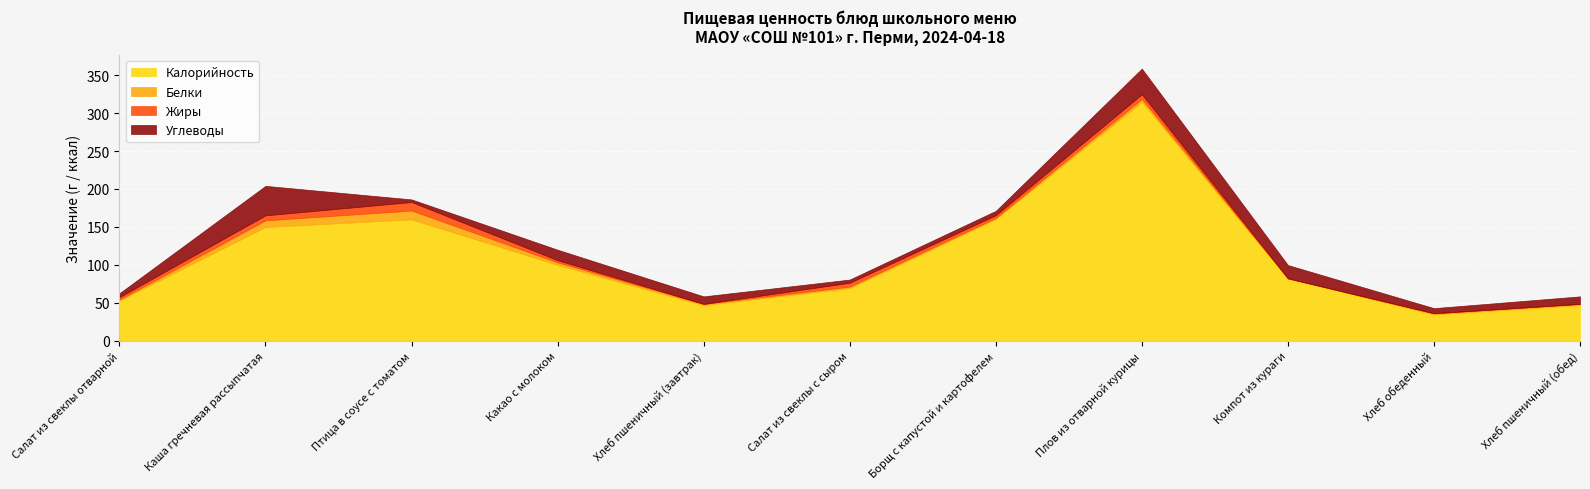

List the labels in order of Белки value, smallest first.

Компот из кураги, Салат из свеклы отварной, Хлеб обеденный, Борщ с капустой и картофелем, Хлеб пшеничный (завтрак), Хлеб пшеничный (обед), Салат из свеклы с сыром, Какао с молоком, Плов из отварной курицы, Каша гречневая рассыпчатая, Птица в соусе с томатом